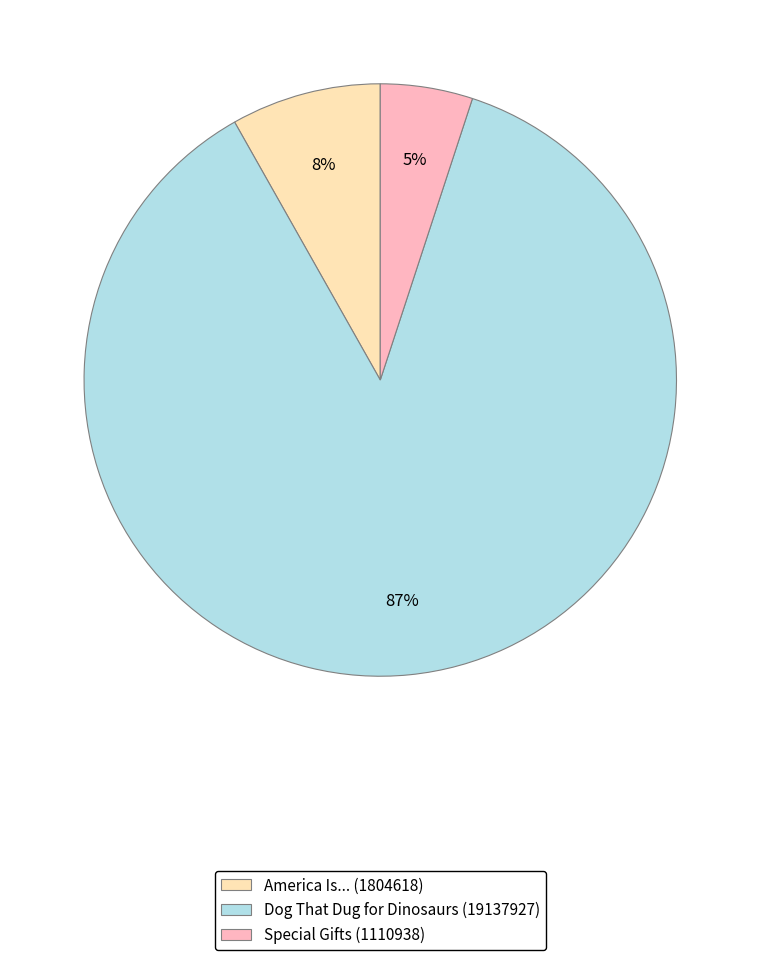

Is it true that Dog That Dug for Dinosaurs (19137927) is 98% of the pie?

False